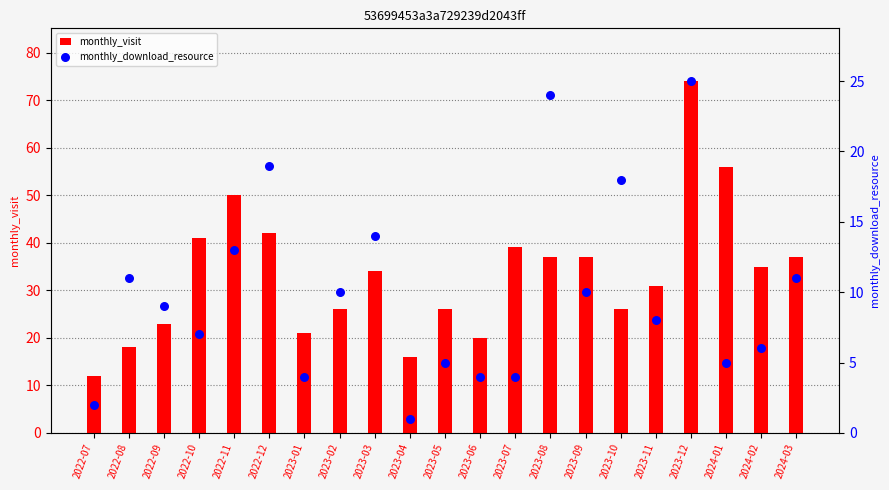

At how many categories does at least one series exceed 61?

1